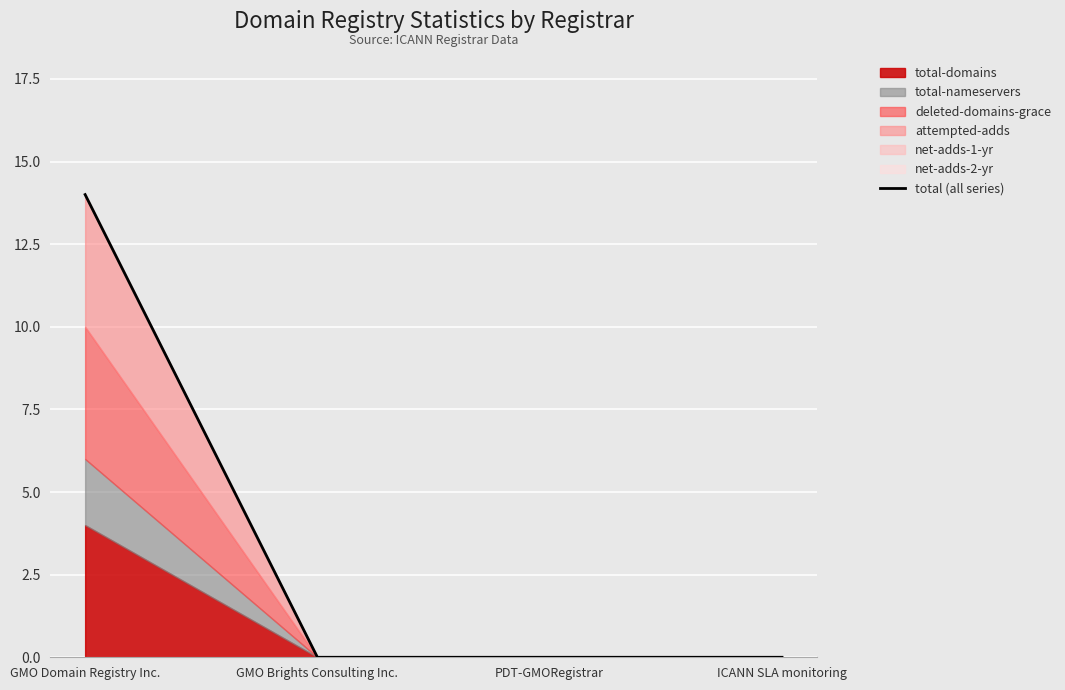

Is it true that the value at GMO Brights Consulting Inc. is -8?

False